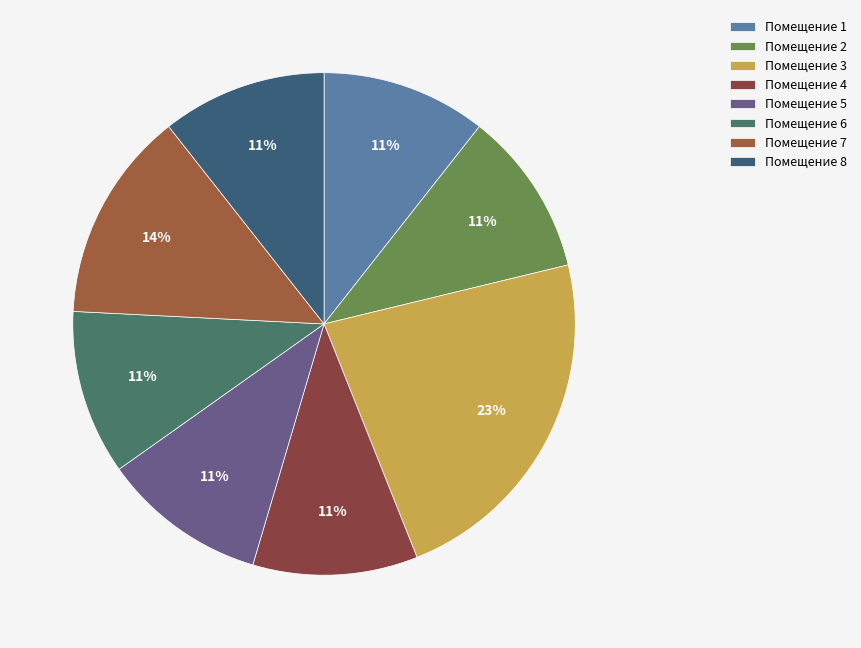

Count the number of slices in the pie.

8